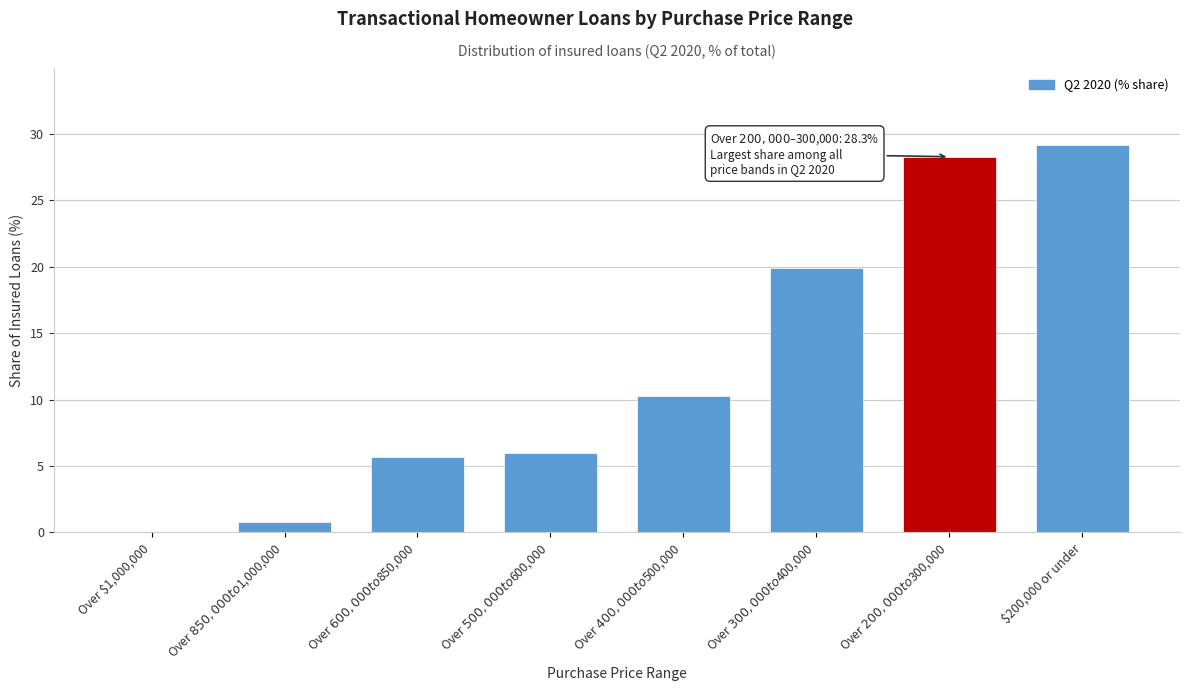

What is the sum of all values?

100.0